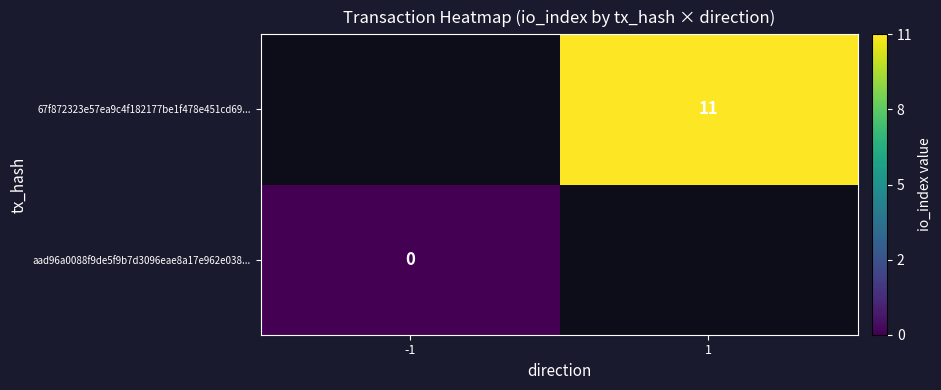

What is the total value across all series at -1?

-9999